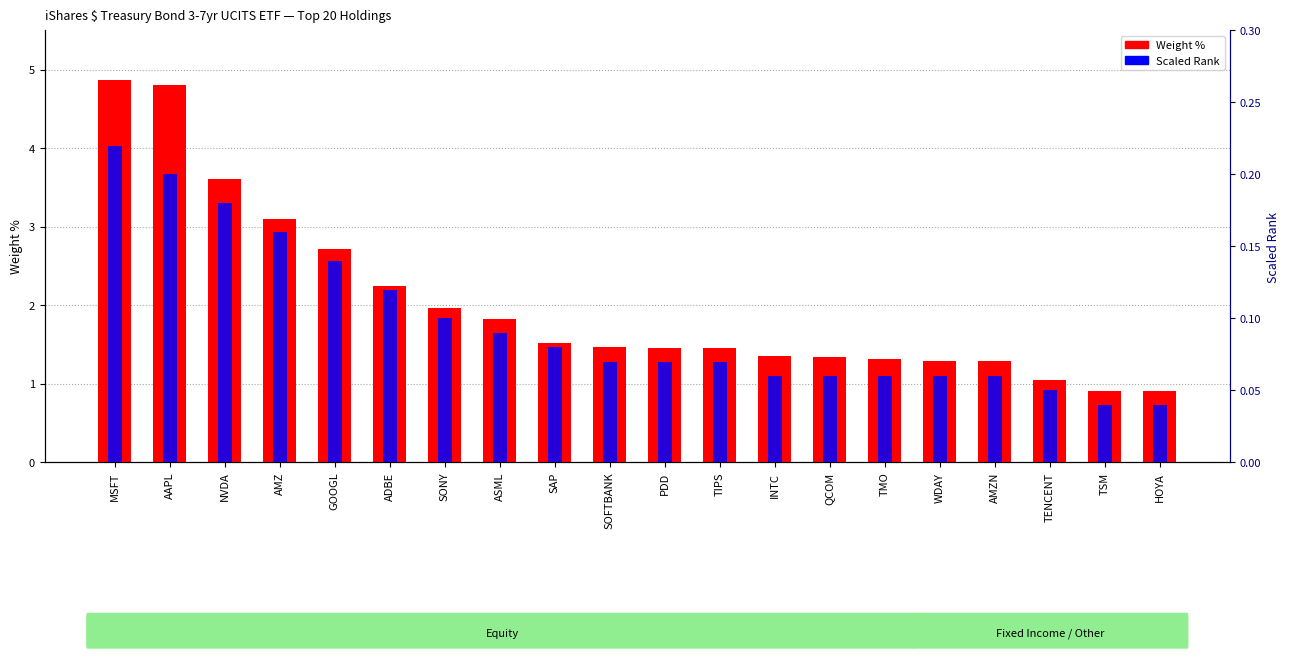

What is the label of the 14th bar from the right?

SONY